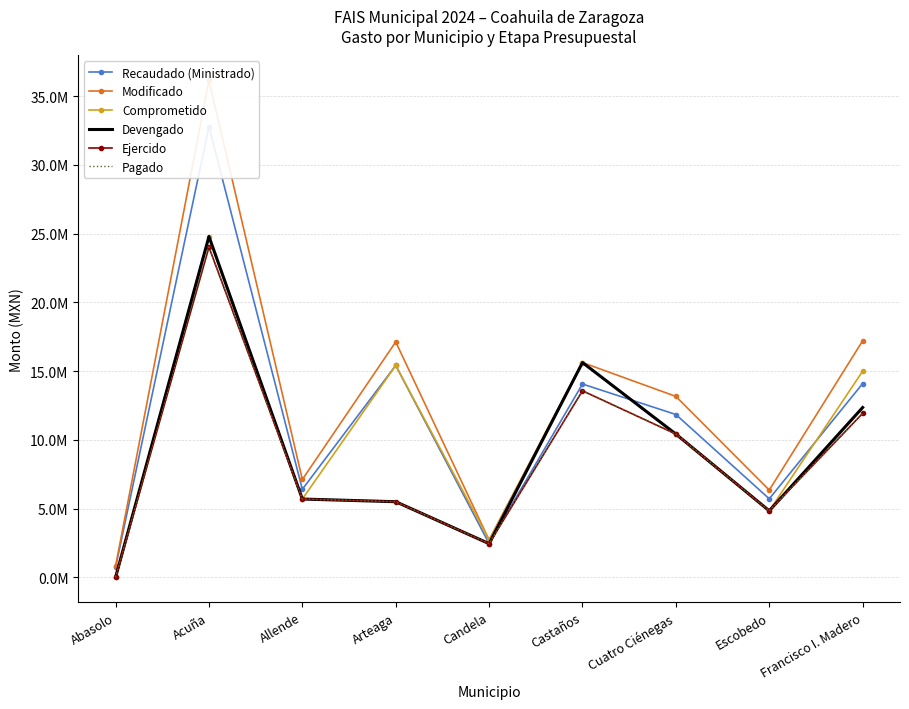

What are all the series names shown in the legend?

Recaudado (Ministrado), Modificado, Comprometido, Devengado, Ejercido, Pagado